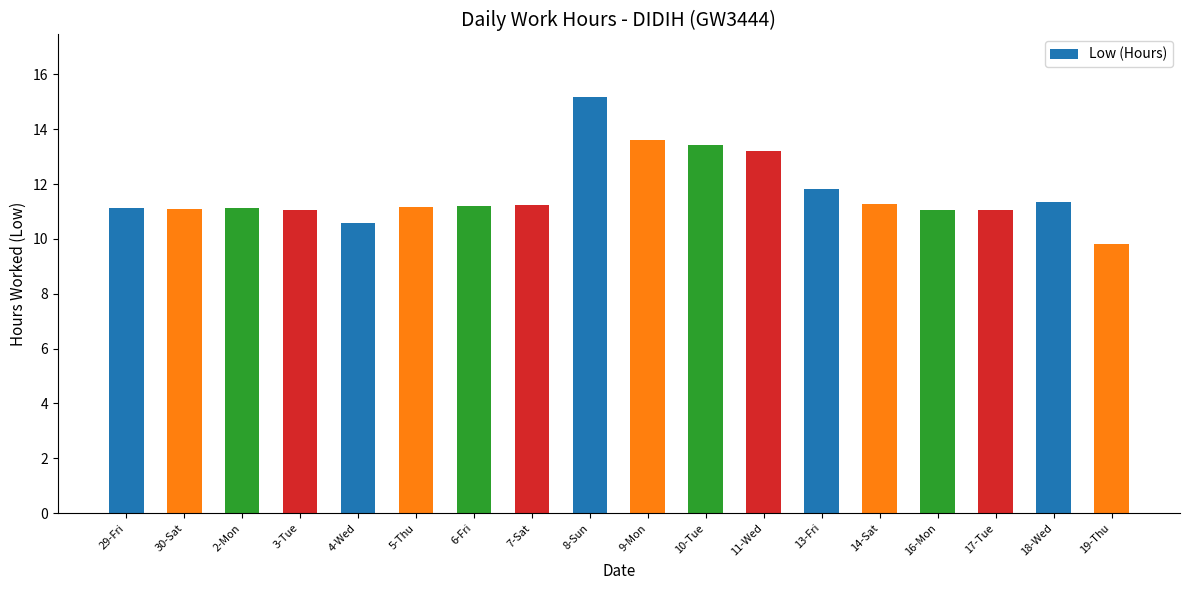

Are the bars horizontal?

No